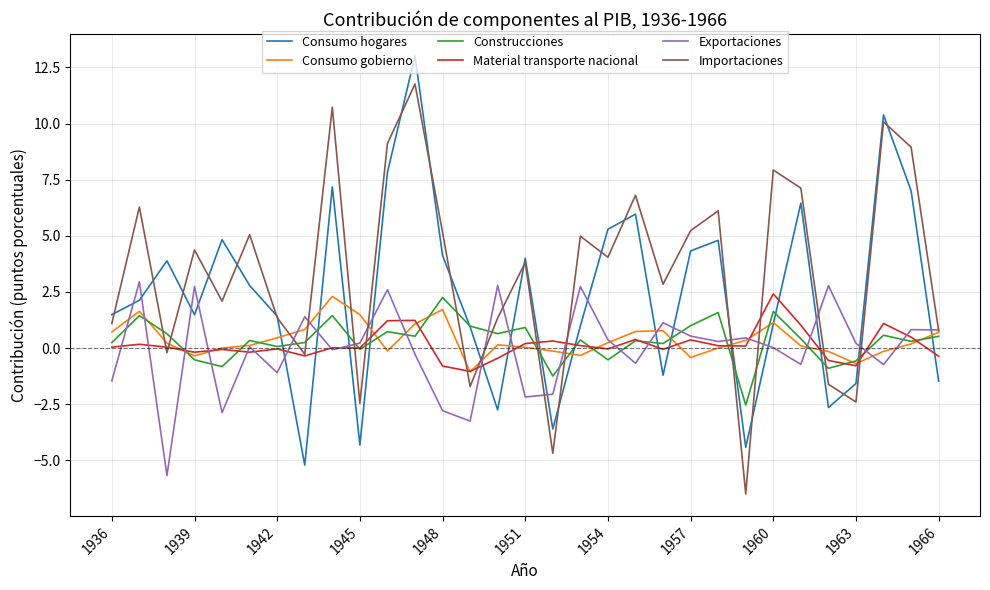

What is the maximum value for Construcciones?

2.3